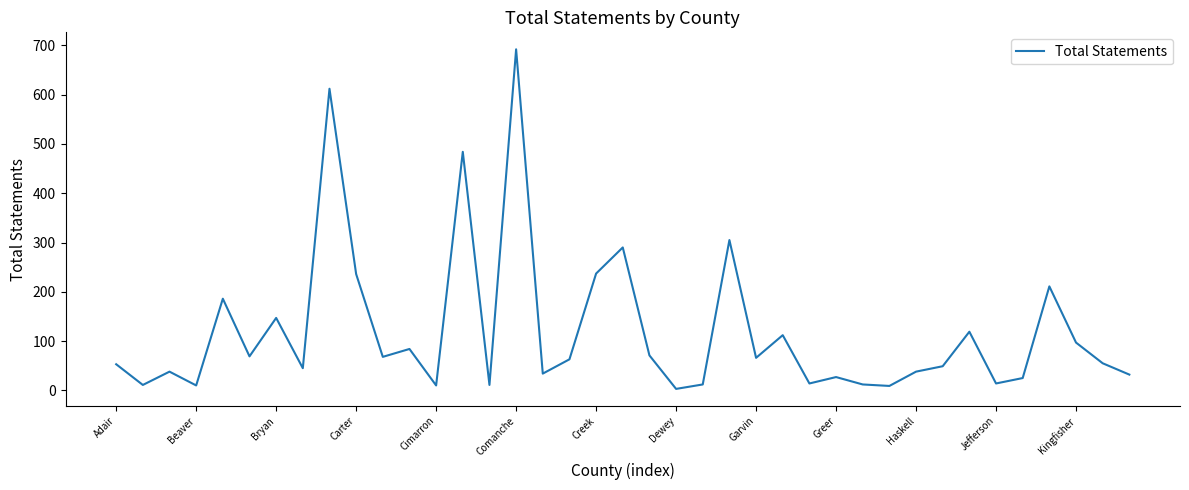

What is the maximum value shown in the chart?

692